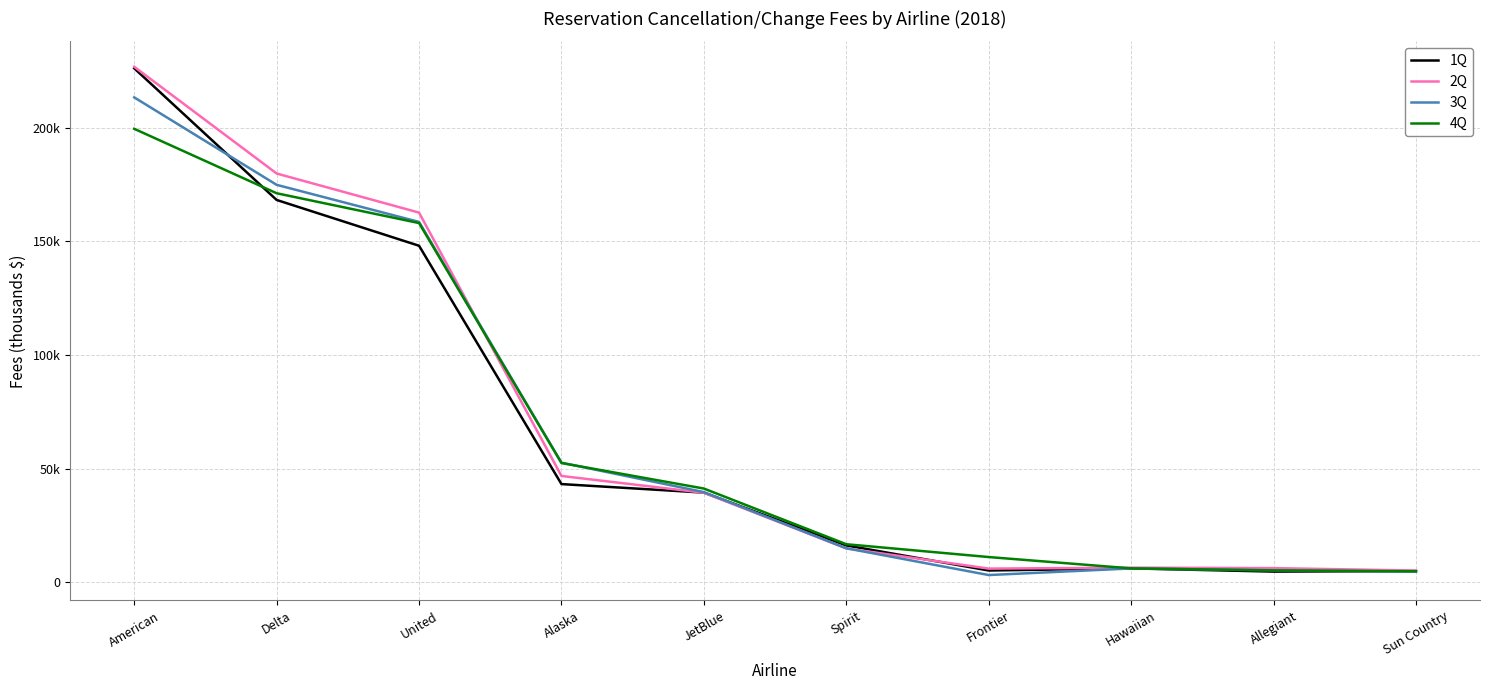

Does the chart display data point markers on the line(s)?

No